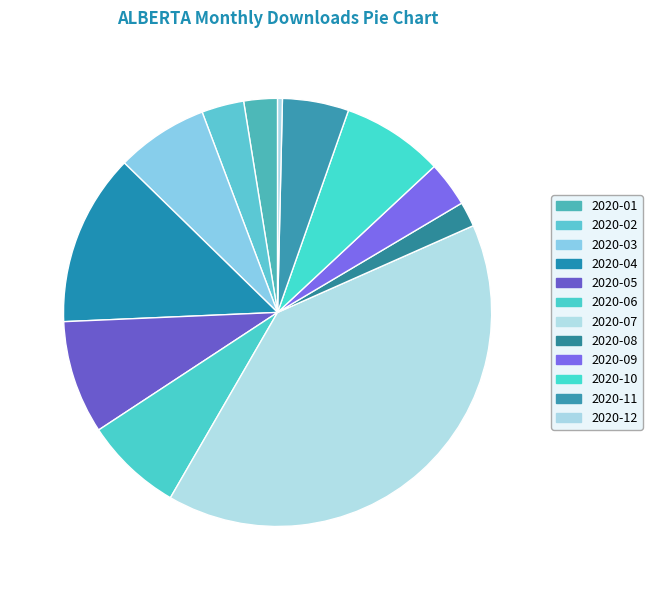

The 2020-05 slice represents 14% of the pie. True or false?

False